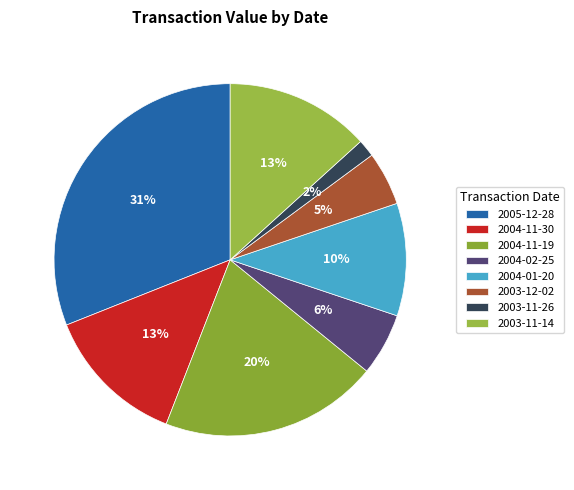

How many segments does this pie chart have?

8